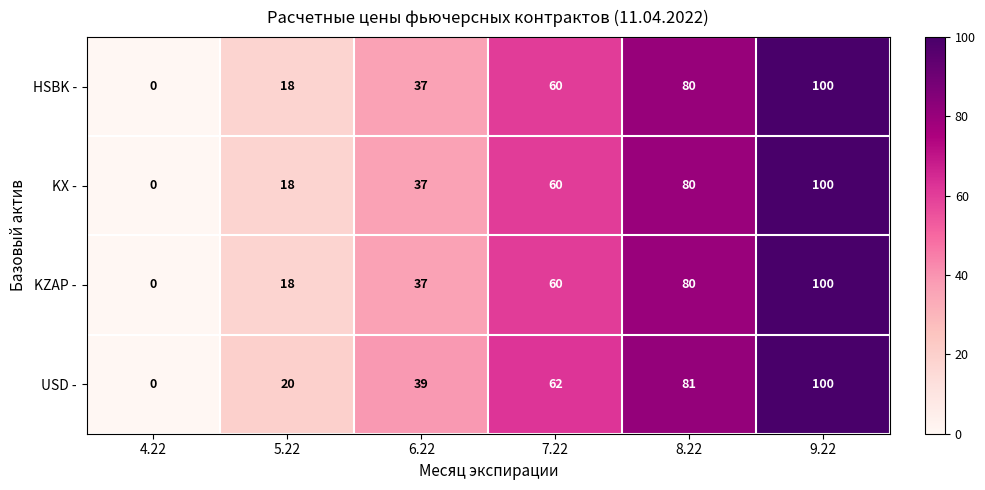

Reading left to right, transcribe all the data shown in this chart.

HSBK -: 4.22=0	5.22=18	6.22=37	7.22=60	8.22=80	9.22=100
KX -: 4.22=0	5.22=18	6.22=37	7.22=60	8.22=80	9.22=100
KZAP -: 4.22=0	5.22=18	6.22=37	7.22=60	8.22=80	9.22=100
USD -: 4.22=0	5.22=20	6.22=39	7.22=62	8.22=81	9.22=100